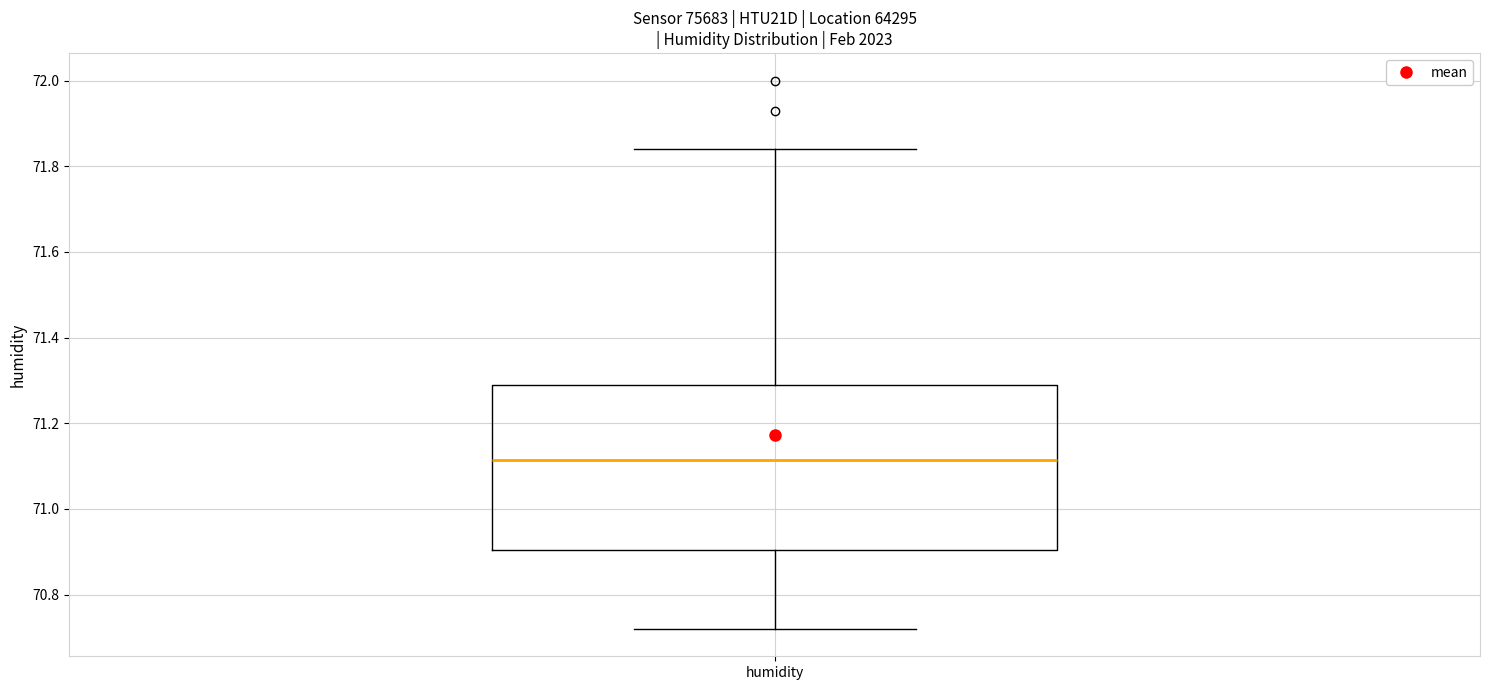

Transcribe this box plot: give where the median line is, the range the box spans, and where the two whiskers end, as read against the y-axis. The values are not printed on the chart, so give them approximately, as read against the axis.

median 71.12, box 70.90 to 71.30, whiskers 70.72 to 71.84